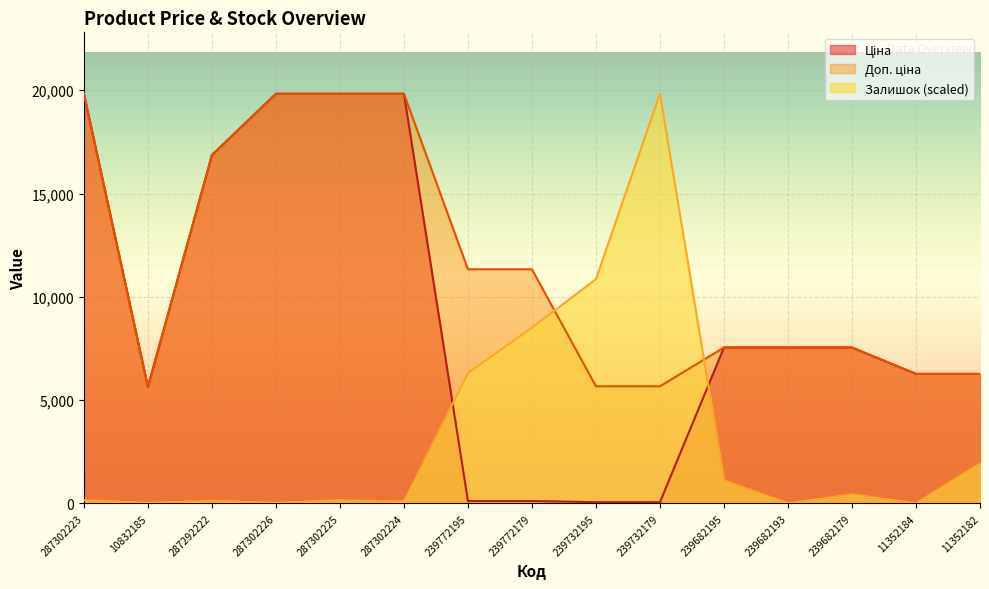

True or false: Залишок has a value of 194.6 at 287302225.

False